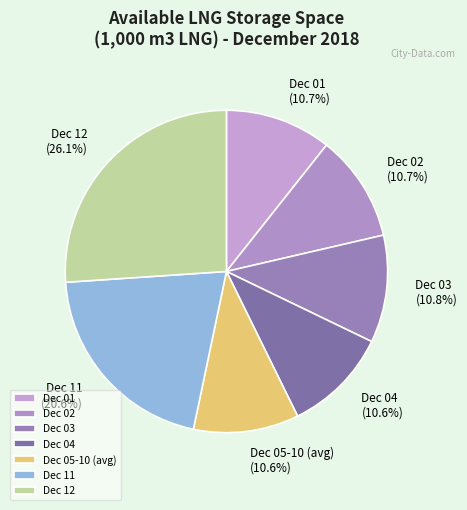

Which slice is the largest?

Dec 12